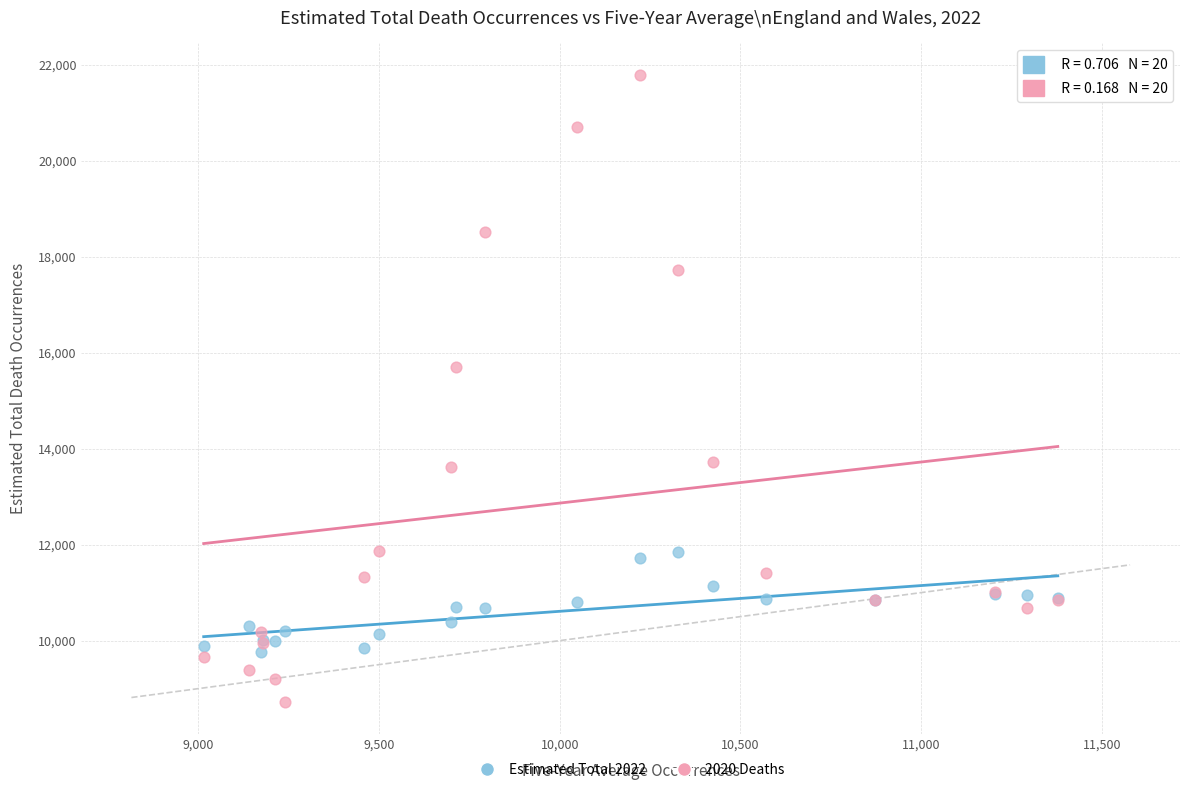

Across all series, what Y value is closest to 15253?

15706